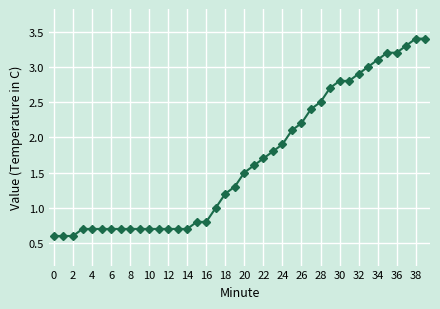

What is the value of the 25th point from the left?

1.9